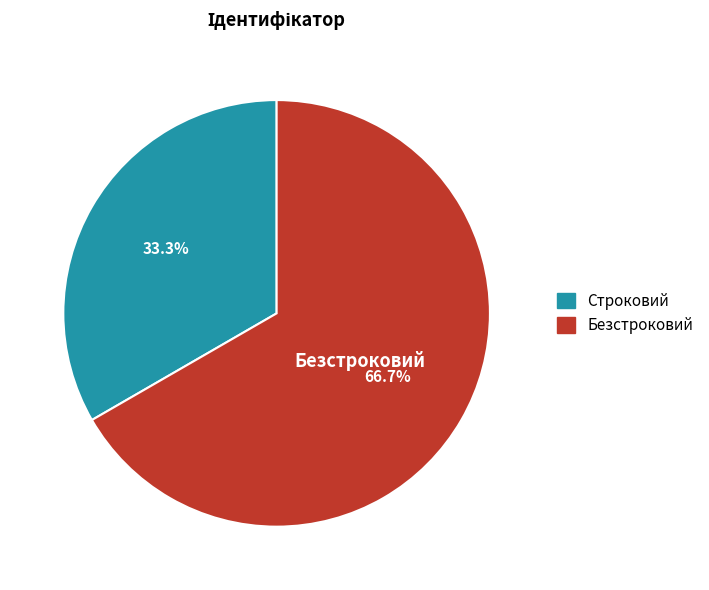

Which has a higher value, Безстроковий or Строковий?

Безстроковий